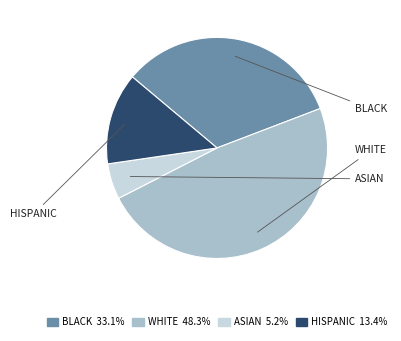

Which category has the biggest portion of the pie?

WHITE